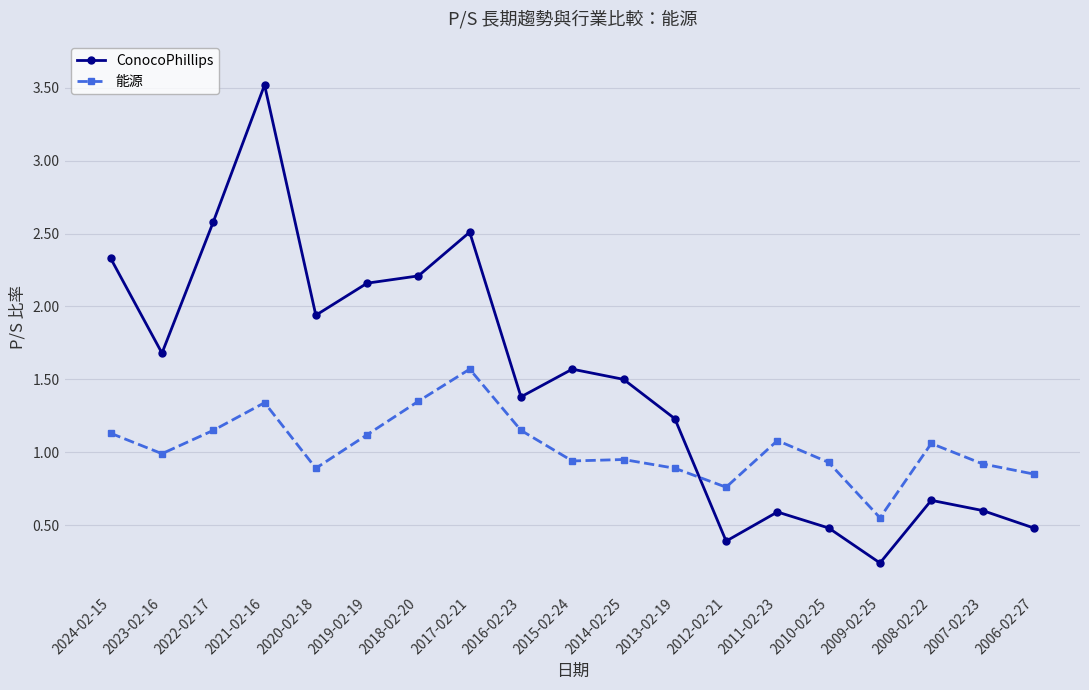

At 2014-02-25, list the series in order from smallest to largest.

能源, ConocoPhillips